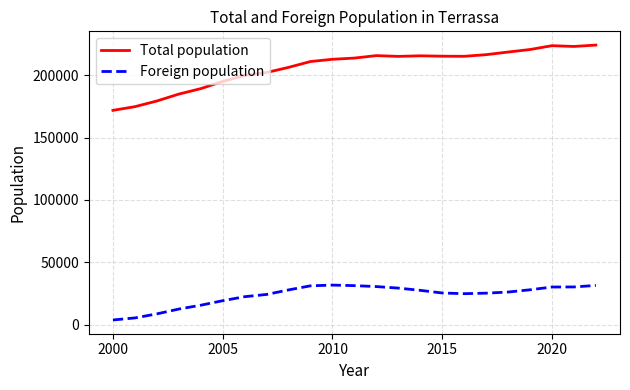

What is the difference between the maximum and minimum values in the Foreign population series?

27948